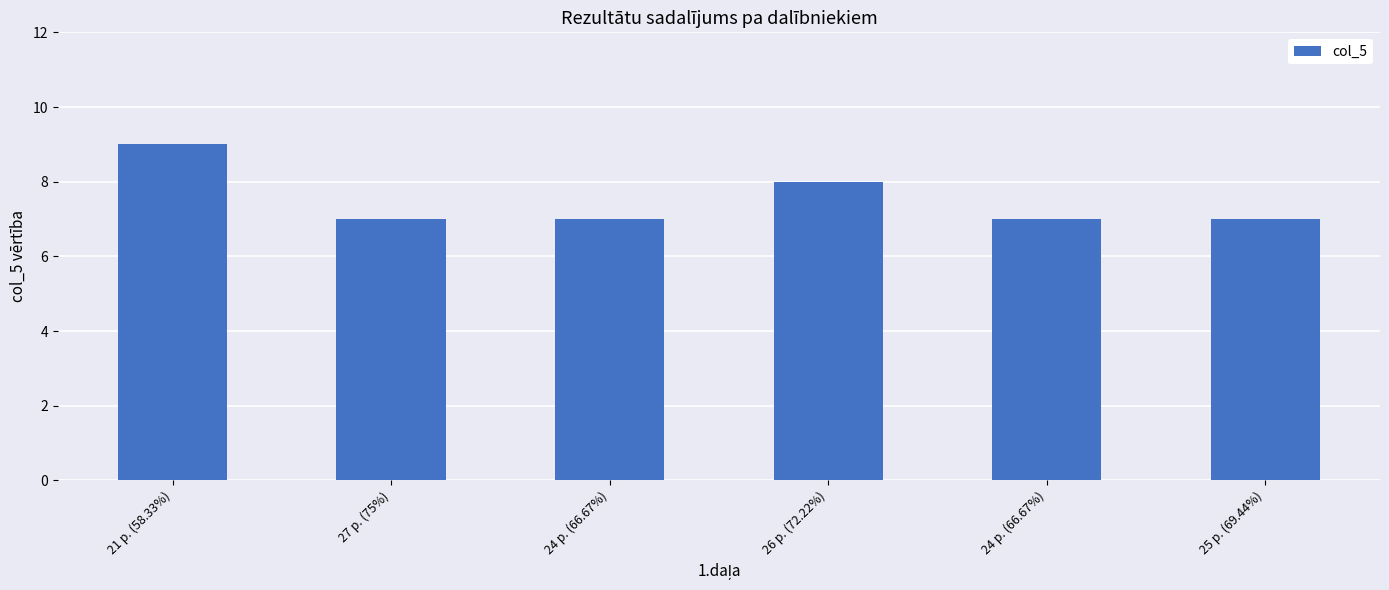

How many bars are there in total?

6